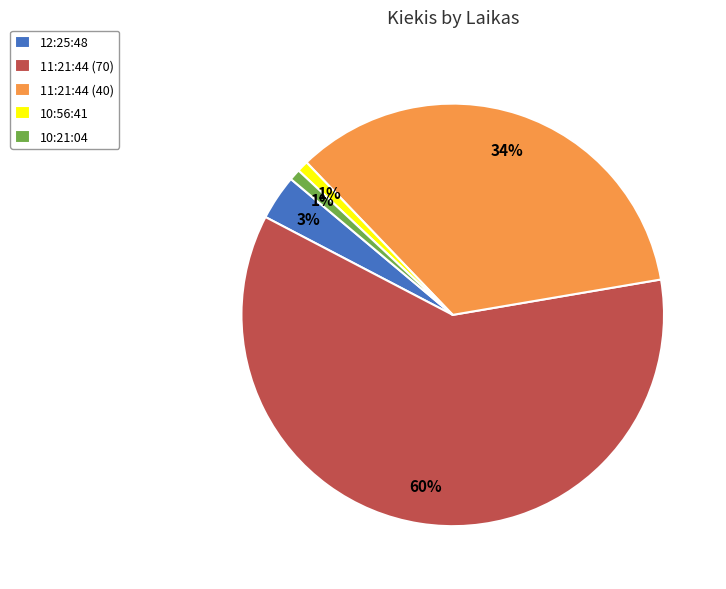

True or false: 10:56:41 accounts for 14% of the total.

False